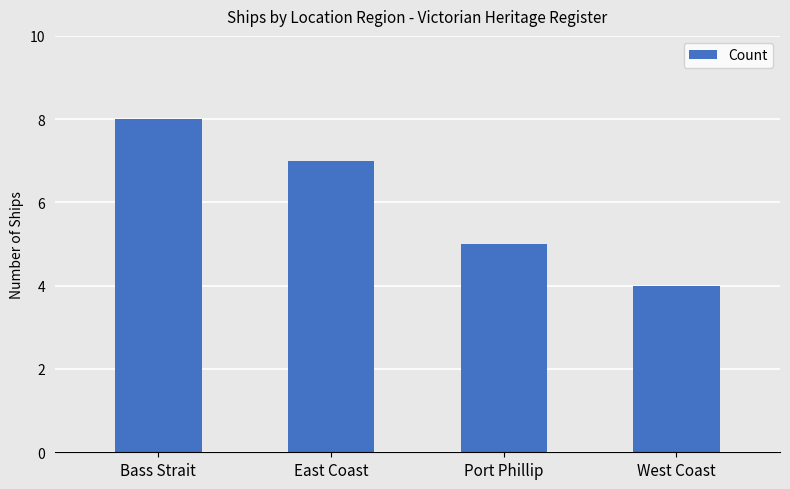

What is the difference between the maximum and minimum values?

4